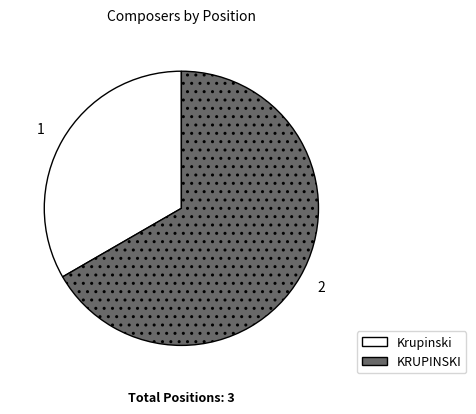

What is the ratio of the value at 1 to the value at 2?

0.5